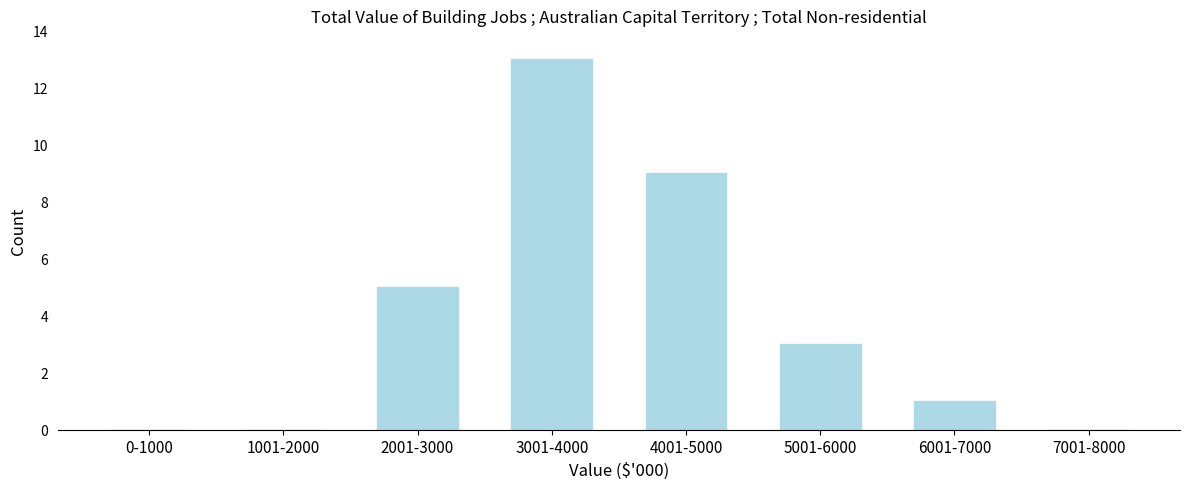

Reading left to right, extract all data points from this chart.

0-1000=0	1001-2000=0	2001-3000=5	3001-4000=13	4001-5000=9	5001-6000=3	6001-7000=1	7001-8000=0